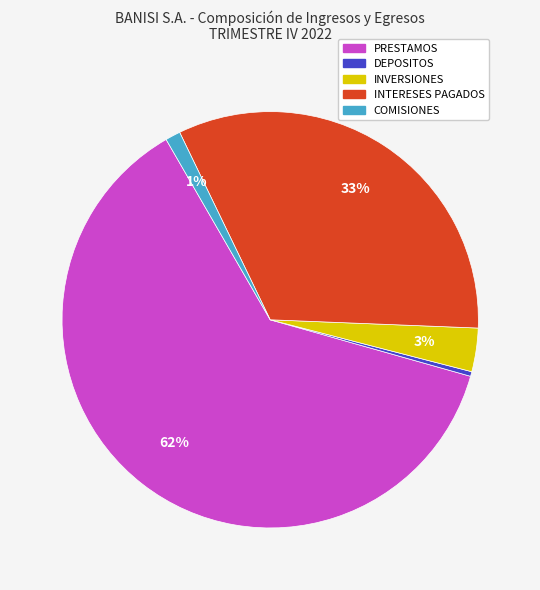

Which has a higher value, DEPOSITOS or PRESTAMOS?

PRESTAMOS